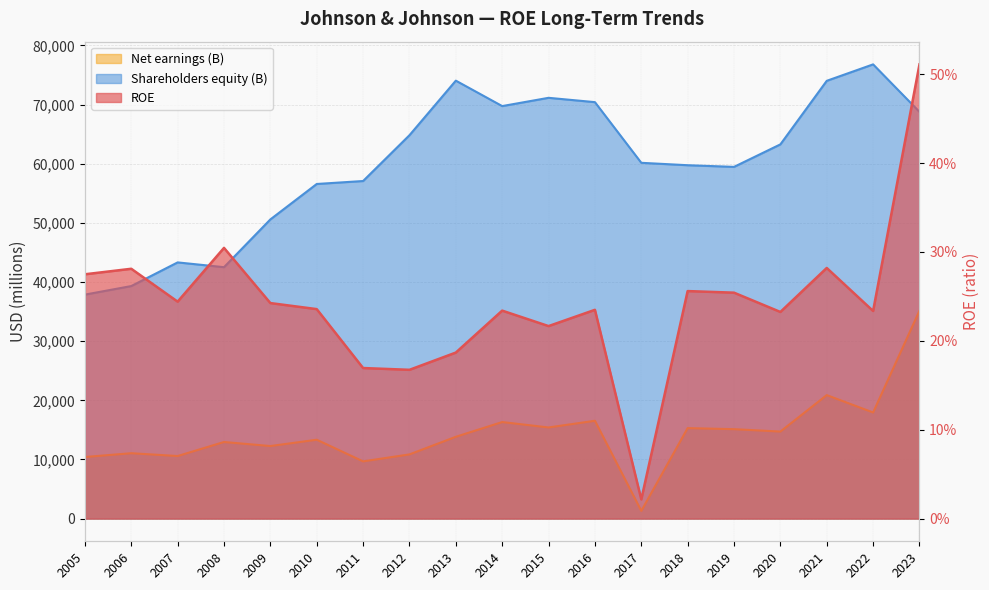

At which category does ROE reach its first local valley?

2007